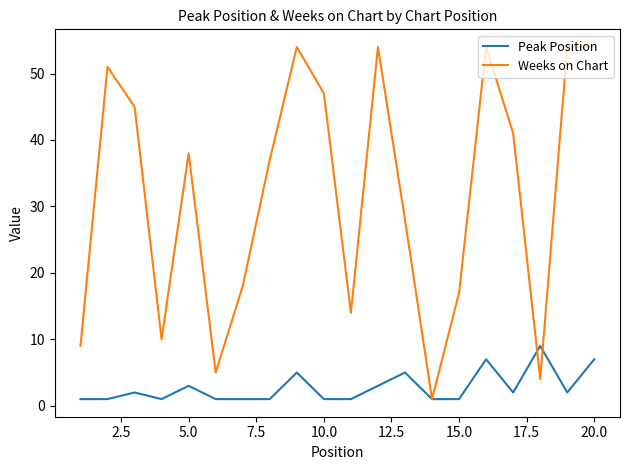

List the series in order of their overall mean, lowest first.

Peak Position, Weeks on Chart